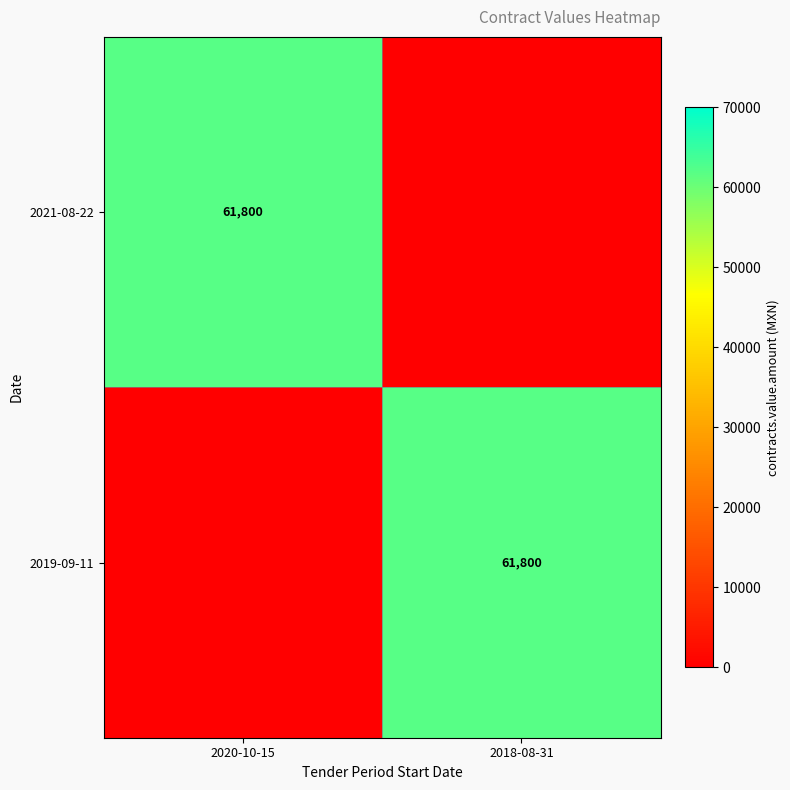

The 2021-08-22 series shows 61800 at 2020-10-15. True or false?

True